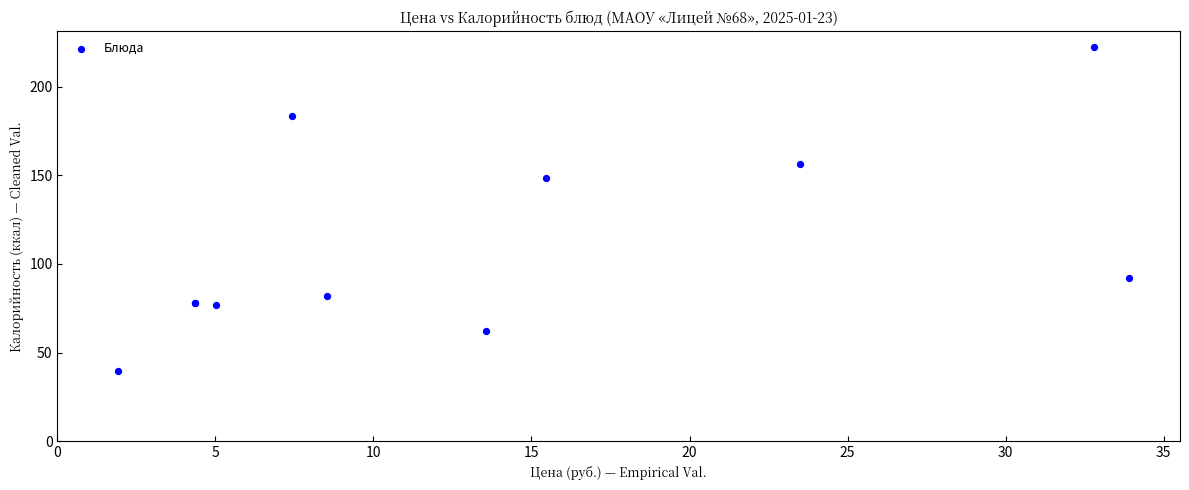

What Y value in the scatter plot is closest to 131?

148.6